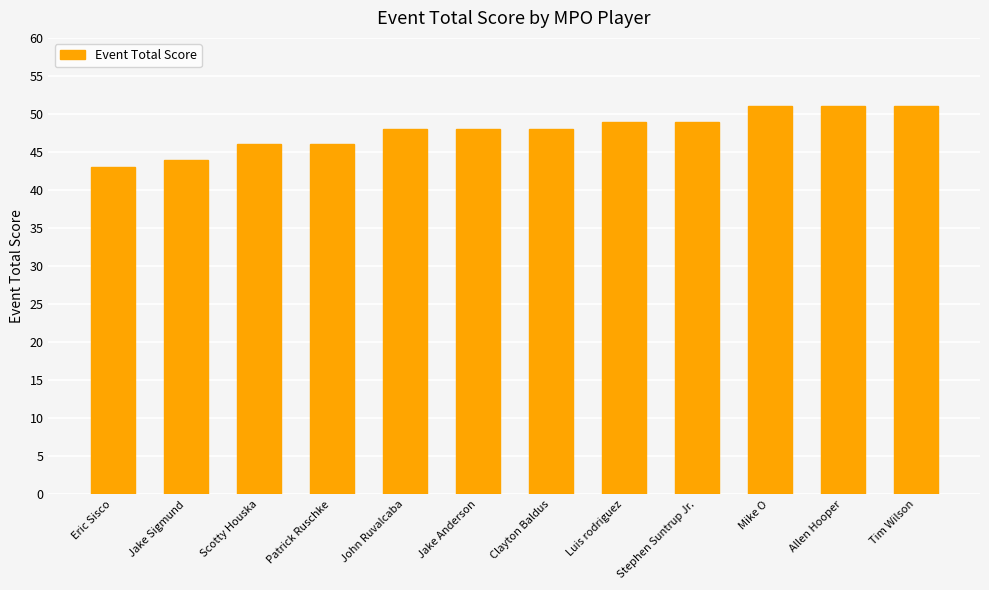

What is the sum of all values?

574